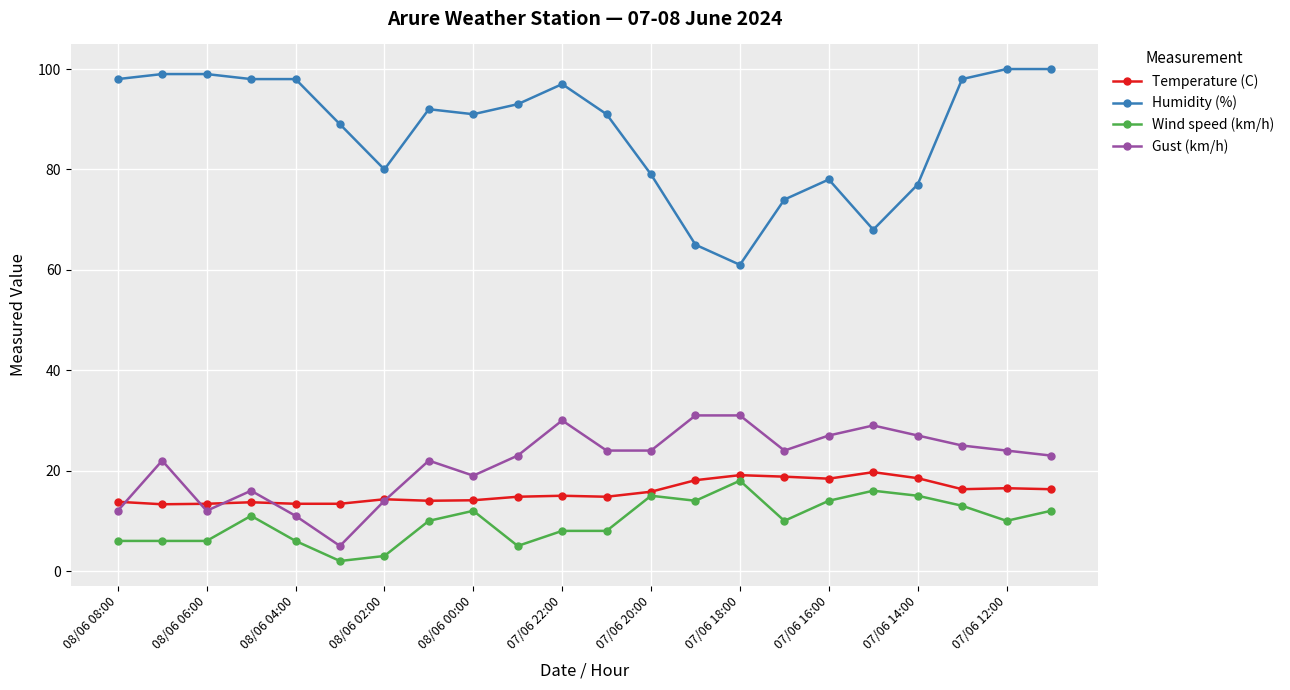

Does the chart display data point markers on the line(s)?

Yes